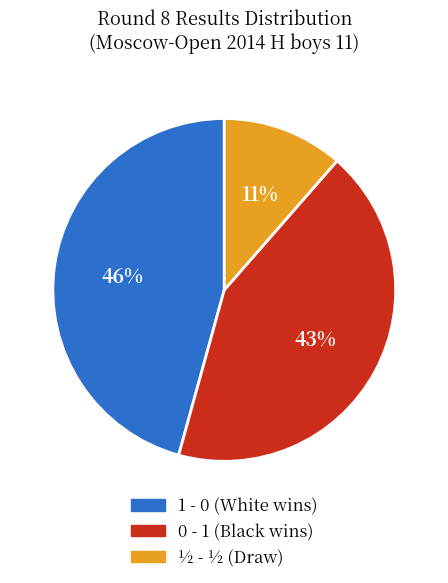

What is the largest slice in the pie chart?

1 - 0